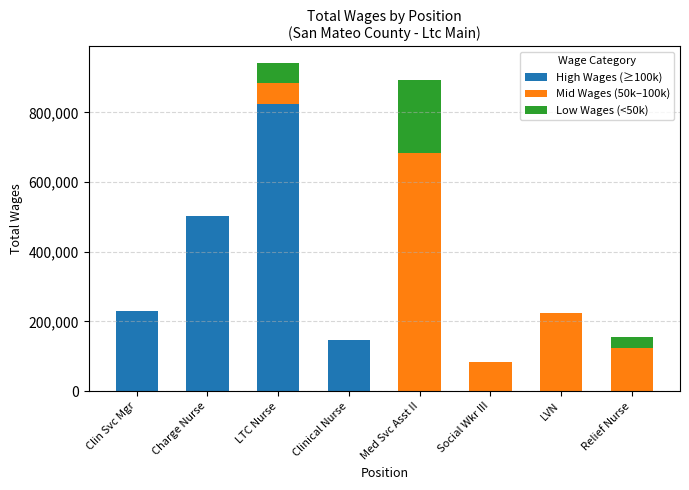

What is the total value across all series at Clin Svc Mgr?

230954